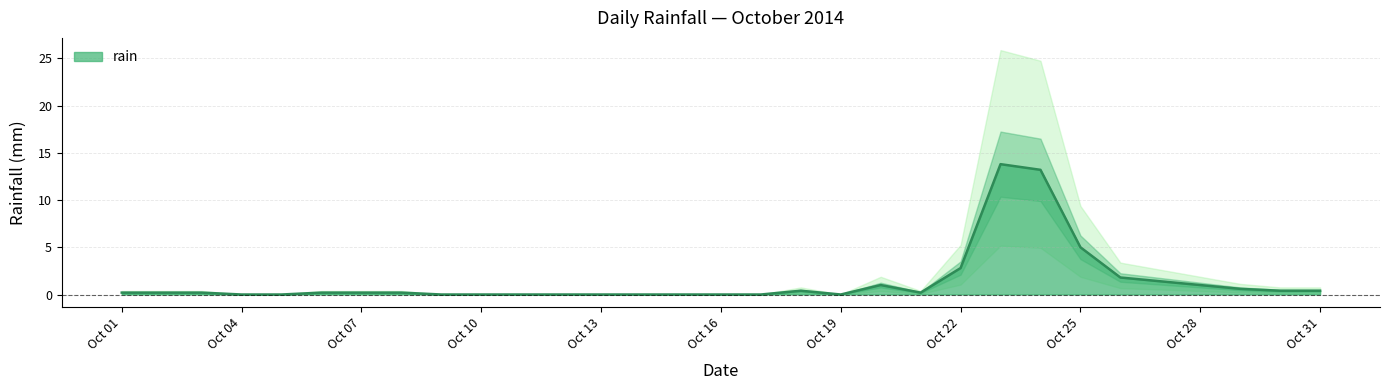

Is it true that the value at 2014-10-09 is 0.0?

True